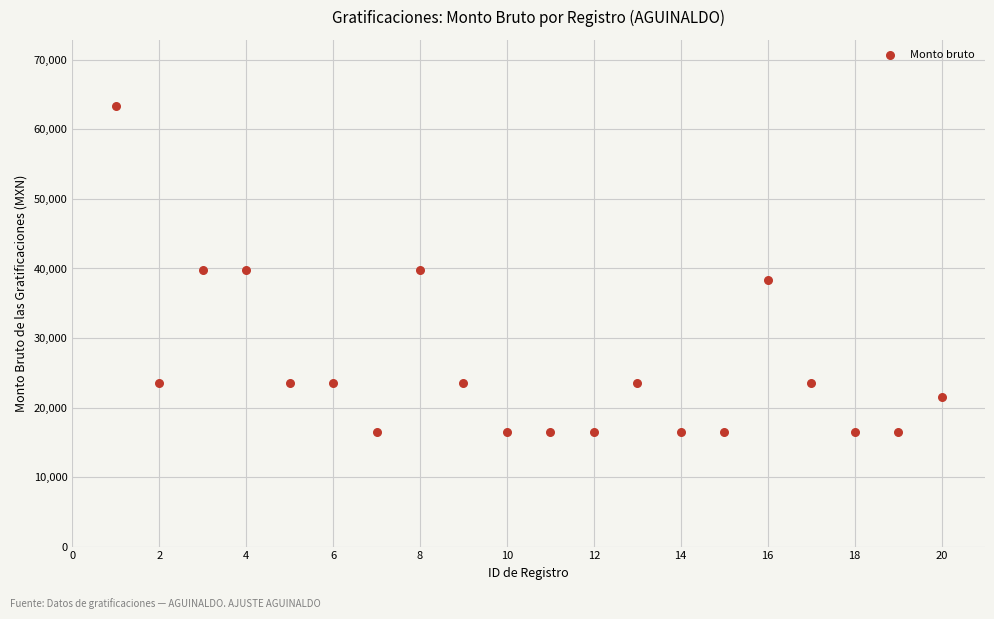

What is the range of Y values (max minus min)?

46929.2